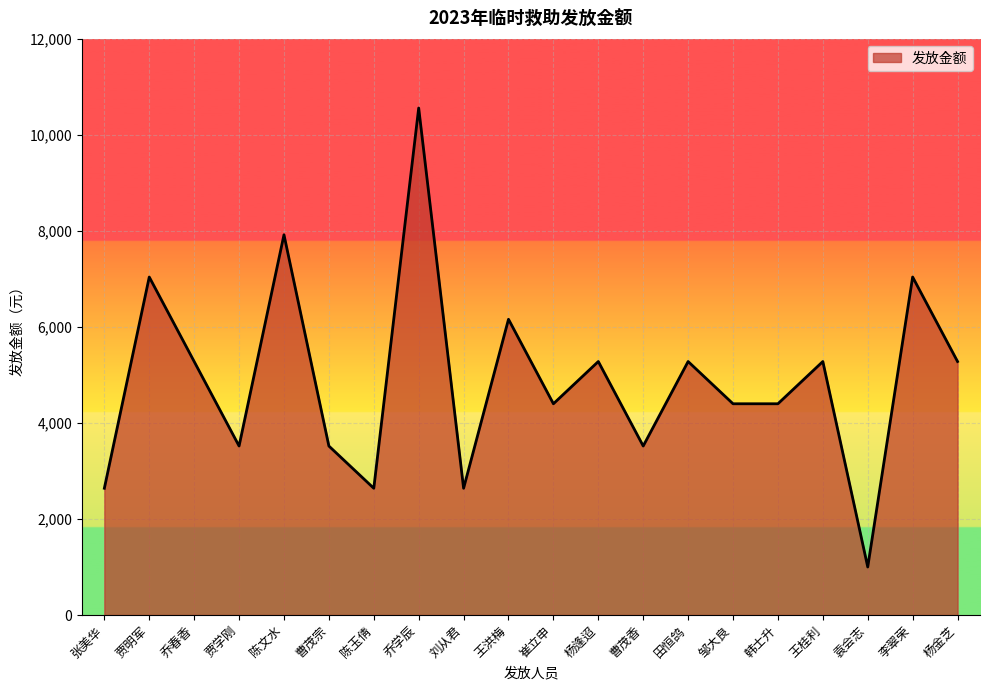

Between 乔学辰 and 曹茂宗, which is larger?

乔学辰